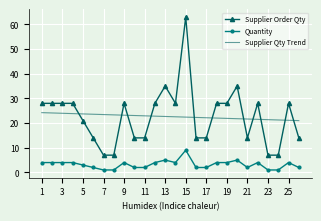

What is the smallest value displayed?

1.0